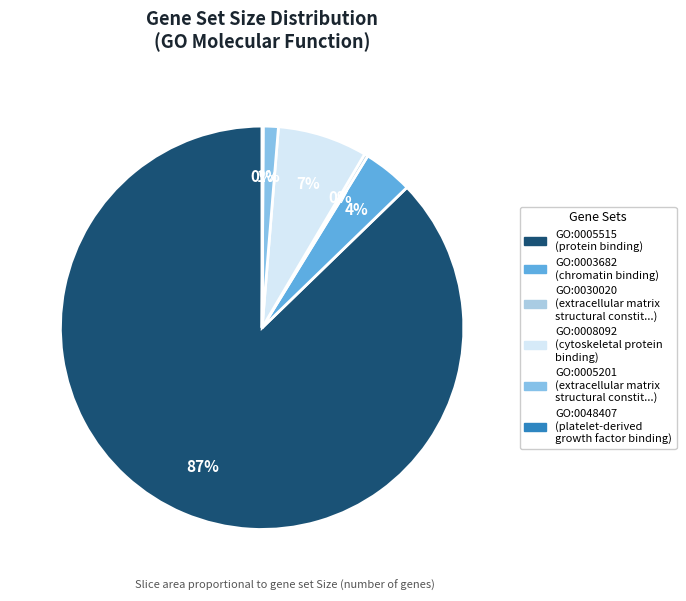

Is the sum of GO:0005201 and GO:0008092 greater than half?

No